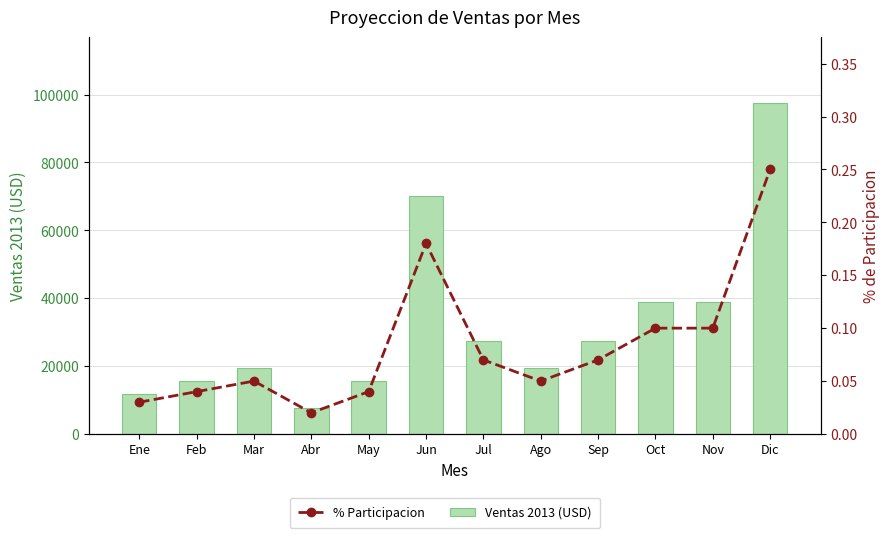

List the series in order of their overall mean, highest first.

Ventas 2013 (USD), % Participacion